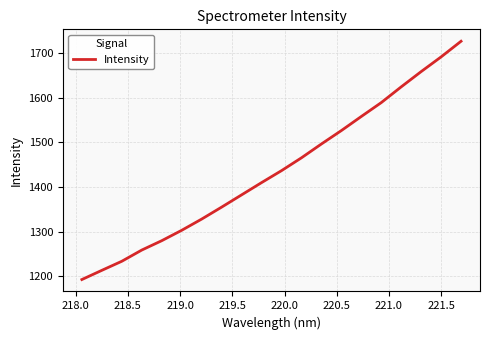

What is the minimum value shown in the chart?

1193.2